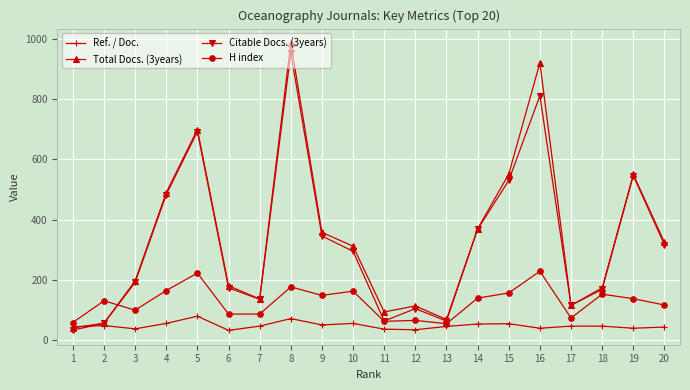

Between 2 and 15, which series saw the biggest shift?

Total Docs. (3years)